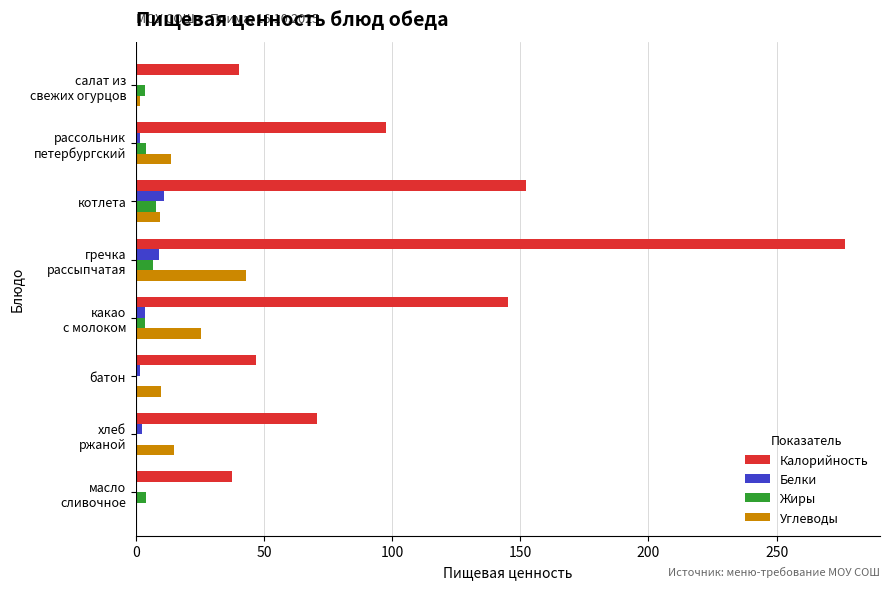

Which category has the highest value across all series?

гречка
рассыпчатая